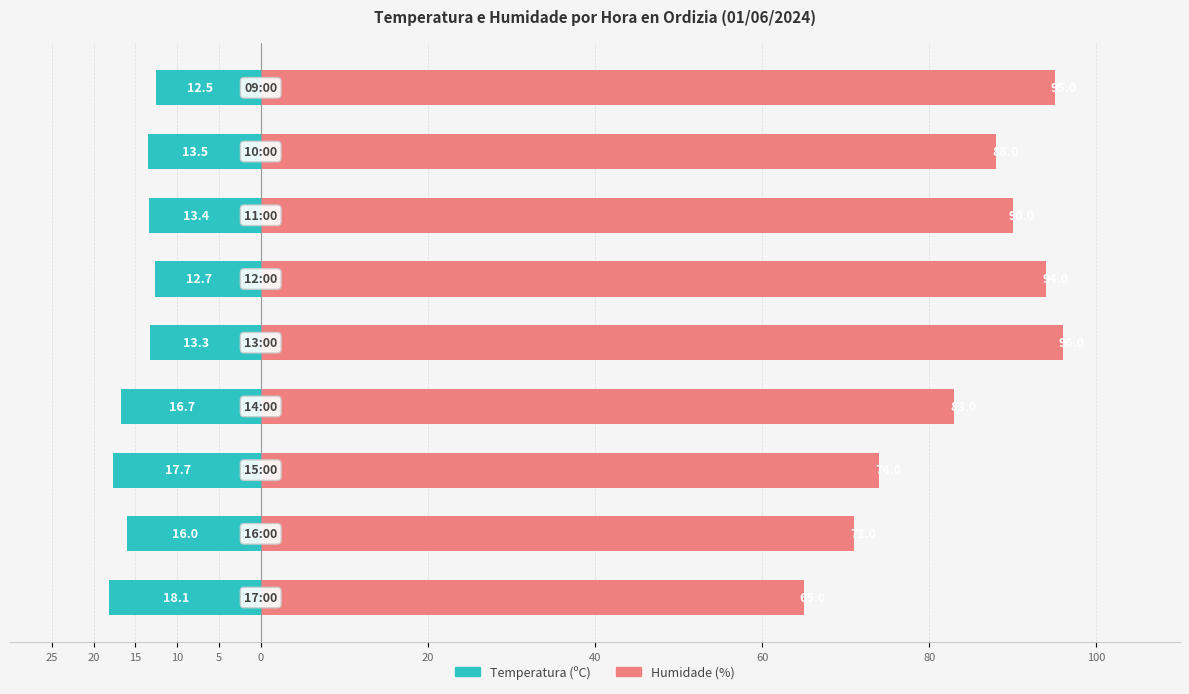

What is the maximum value shown in the chart?

96.0